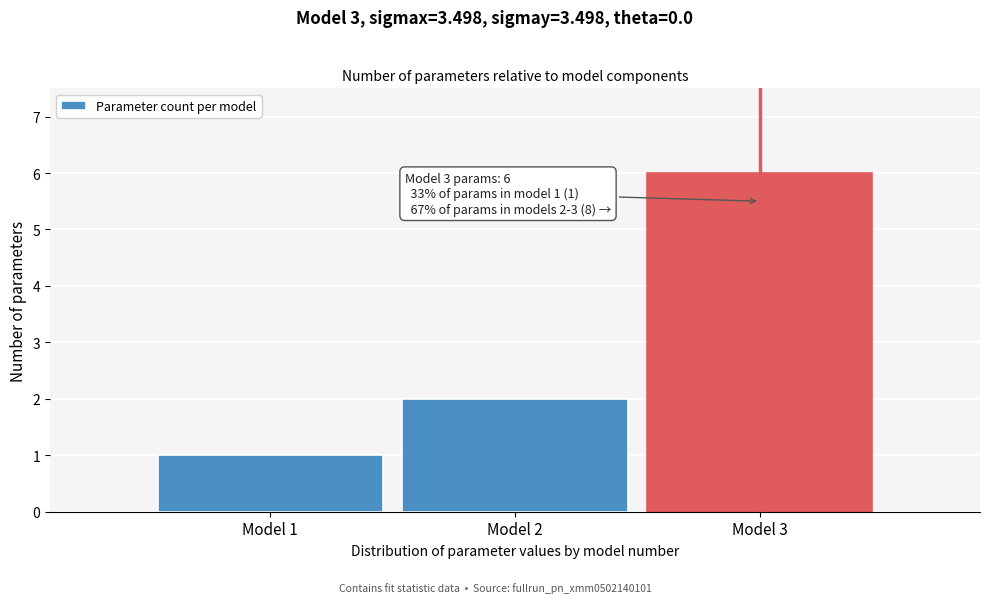

Reading left to right, list all the values displayed in this chart.

Model 1=1	Model 2=2	Model 3=6